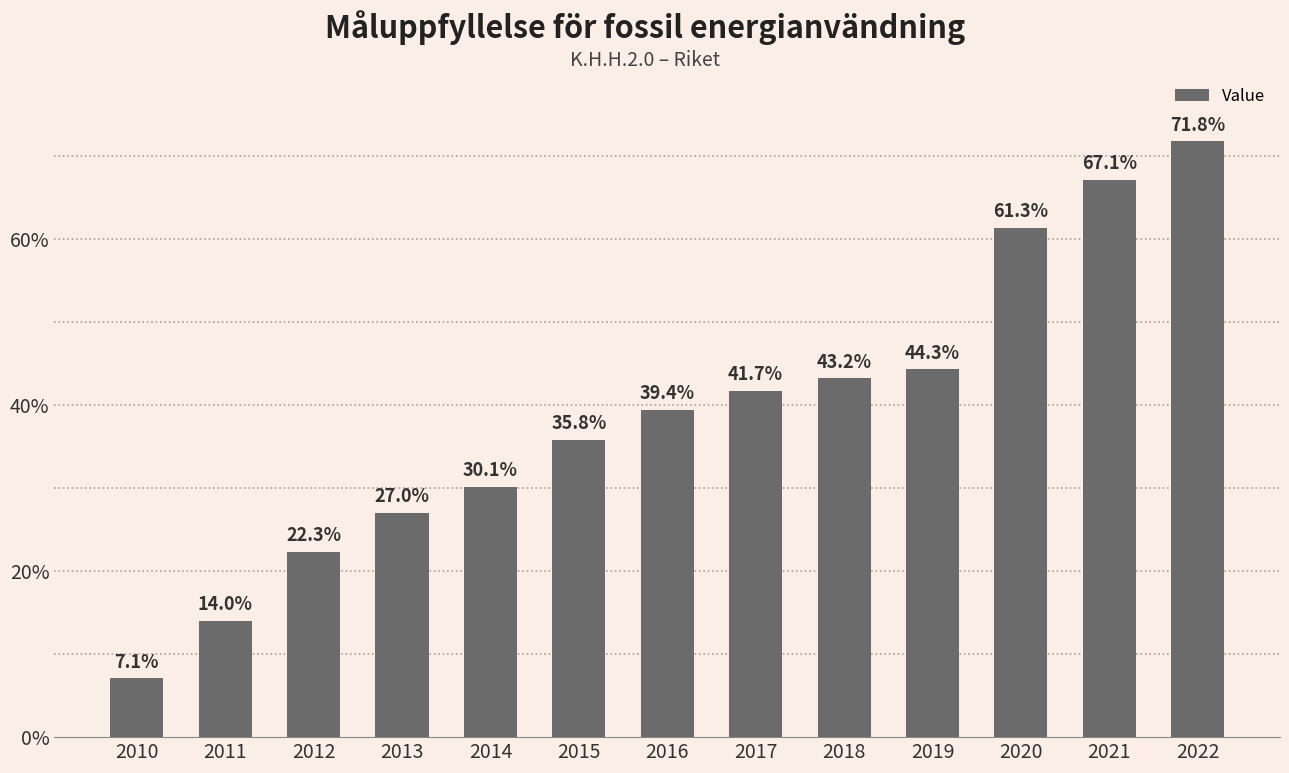

At which category does the chart reach its minimum across all series?

2010